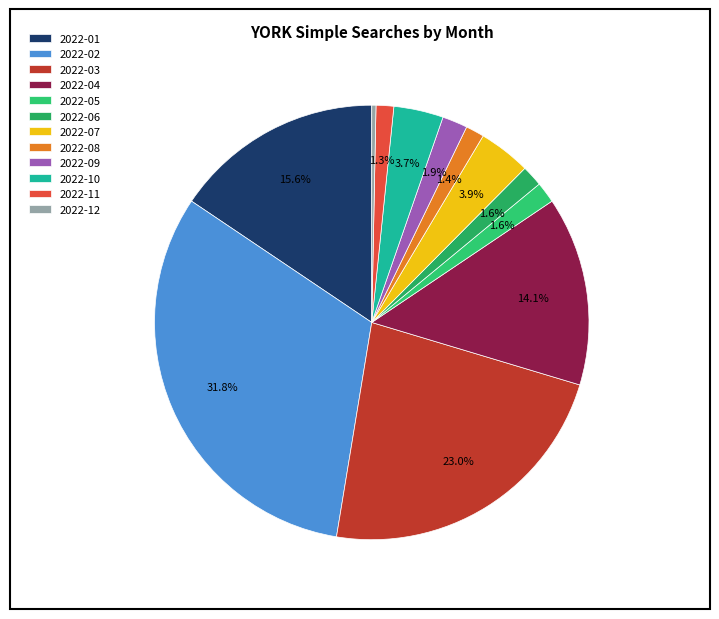

To the nearest percent, what is the average slice percentage?

8%